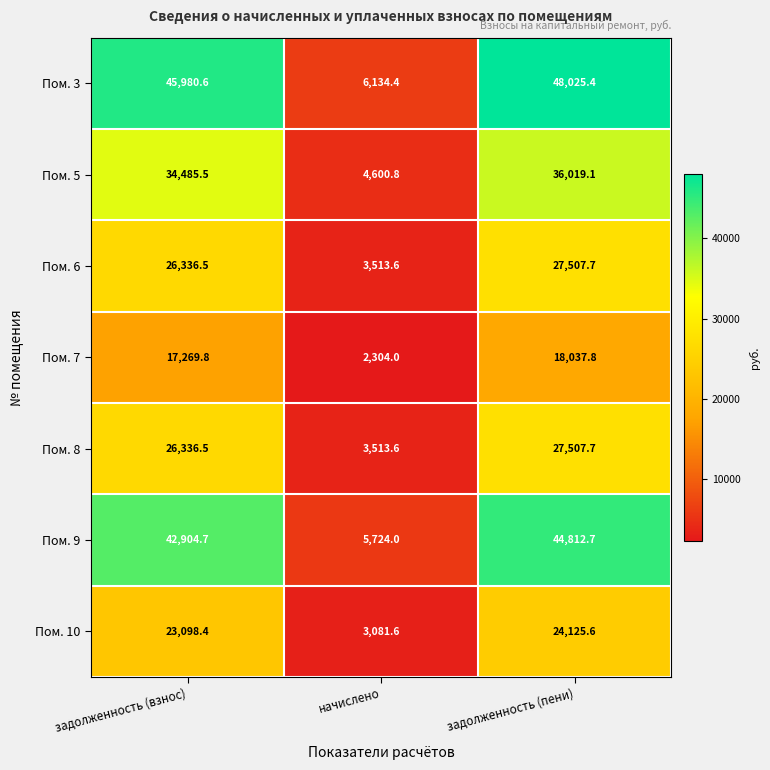

Reading right to left, what are all the values shown in this chart?

Пом. 3: задолженность (пени)=48025.4	начислено=6134.4	задолженность (взнос)=45980.6
Пом. 5: задолженность (пени)=36019.1	начислено=4600.8	задолженность (взнос)=34485.5
Пом. 6: задолженность (пени)=27507.7	начислено=3513.6	задолженность (взнос)=26336.5
Пом. 7: задолженность (пени)=18037.8	начислено=2304.0	задолженность (взнос)=17269.8
Пом. 8: задолженность (пени)=27507.7	начислено=3513.6	задолженность (взнос)=26336.5
Пом. 9: задолженность (пени)=44812.7	начислено=5724.0	задолженность (взнос)=42904.7
Пом. 10: задолженность (пени)=24125.6	начислено=3081.6	задолженность (взнос)=23098.4